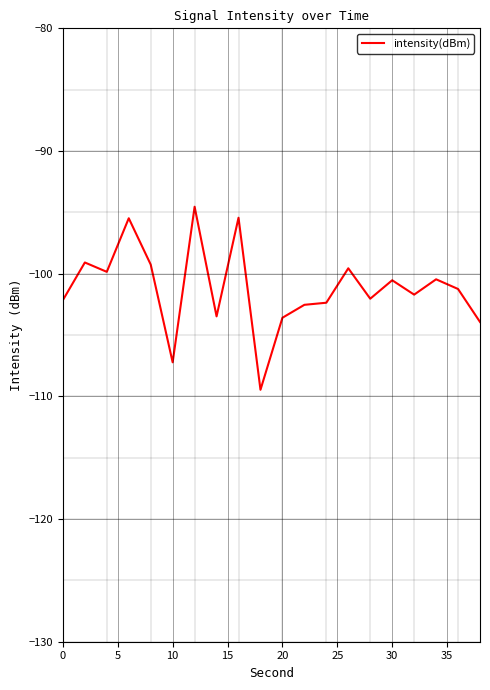

What is the maximum value shown in the chart?

-94.5